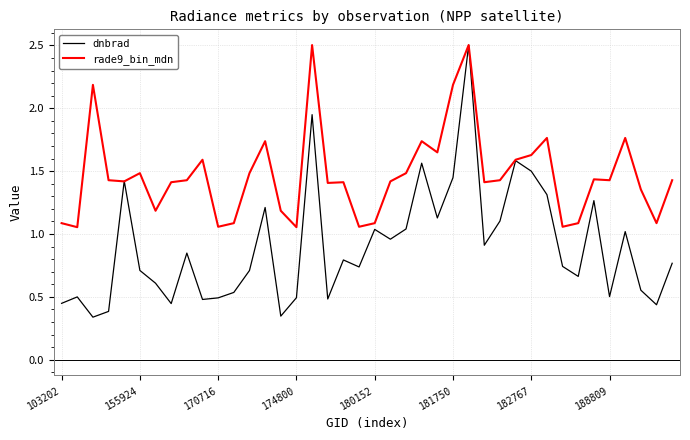

Which series has the largest total across all categories?

rade9_bin_mdn